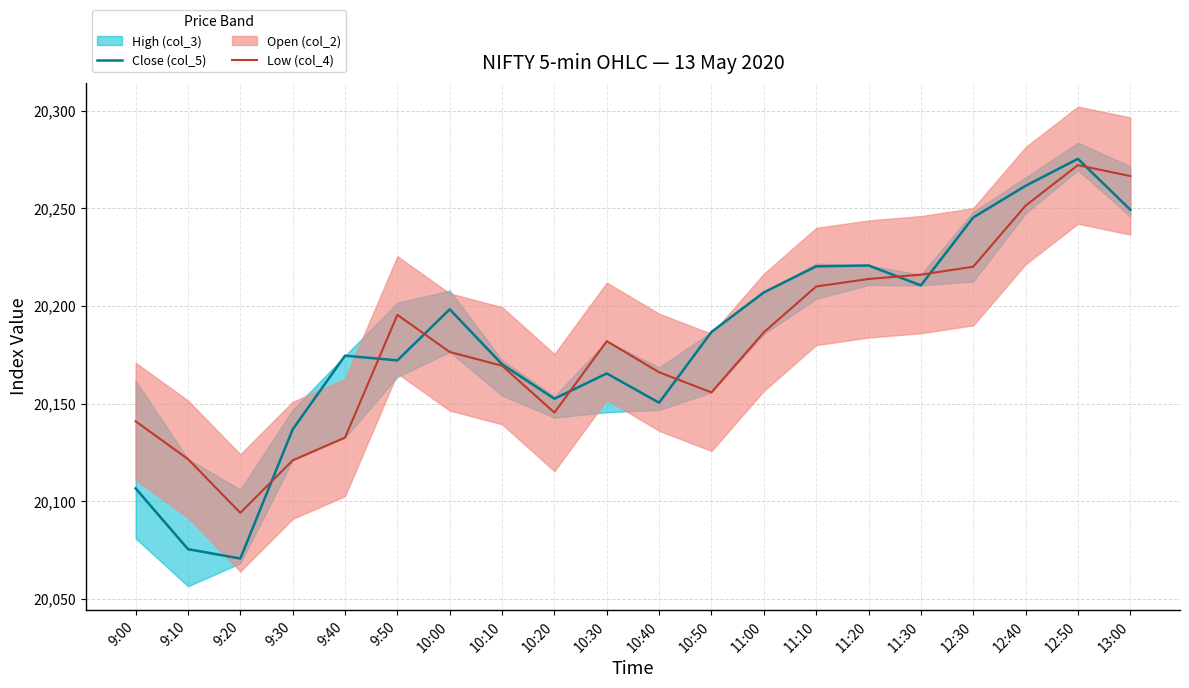

At which category does the chart reach its peak across all series?

12:50